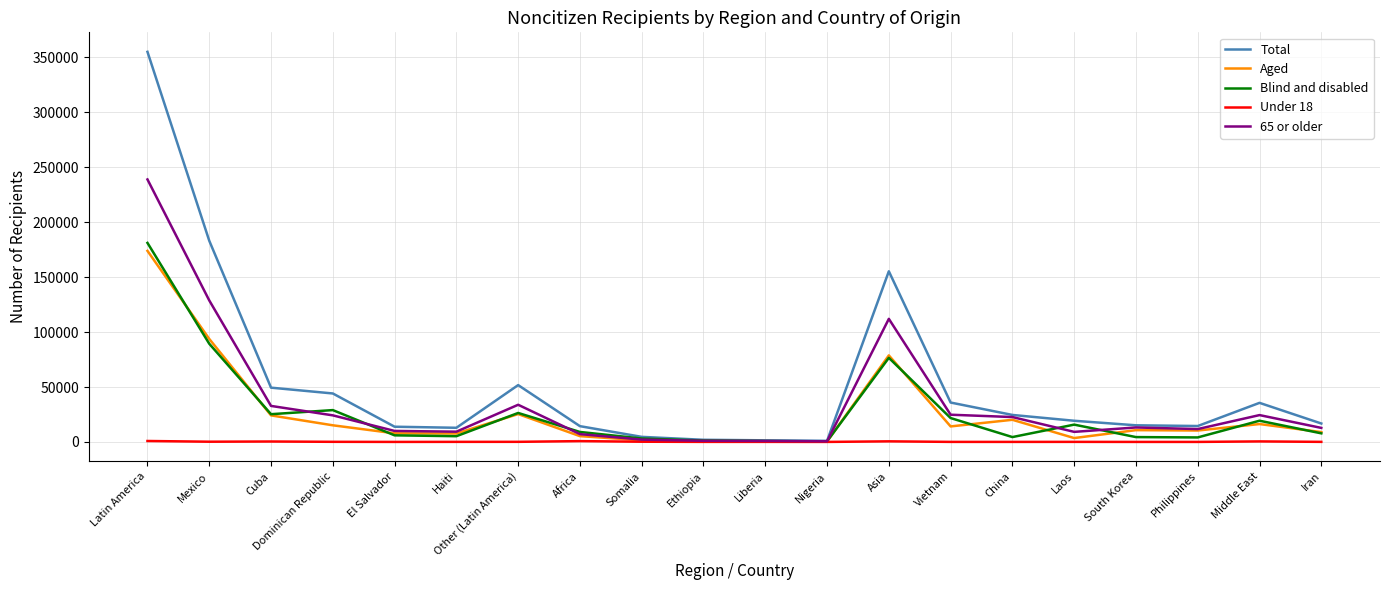

At how many categories does at least one series exceed 168408?

2